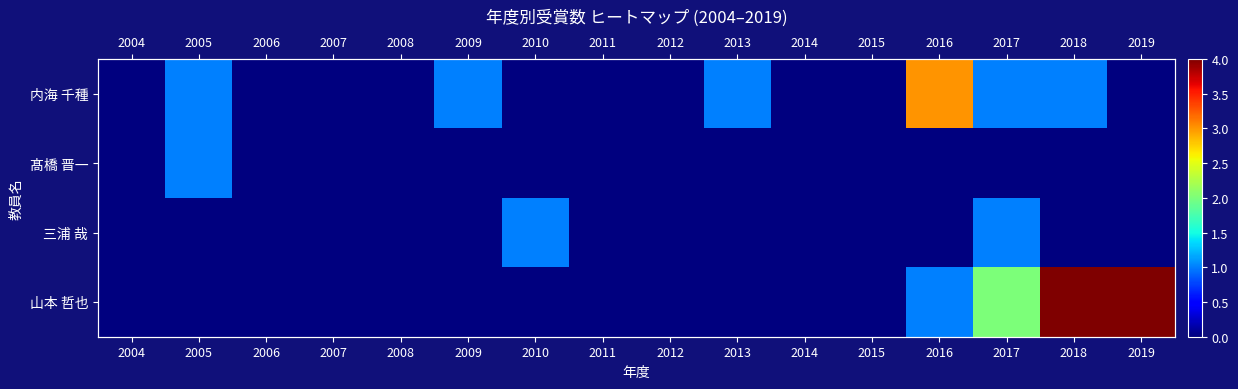

True or false: 髙橋 晋一 has a value of 1 at 2006.

False